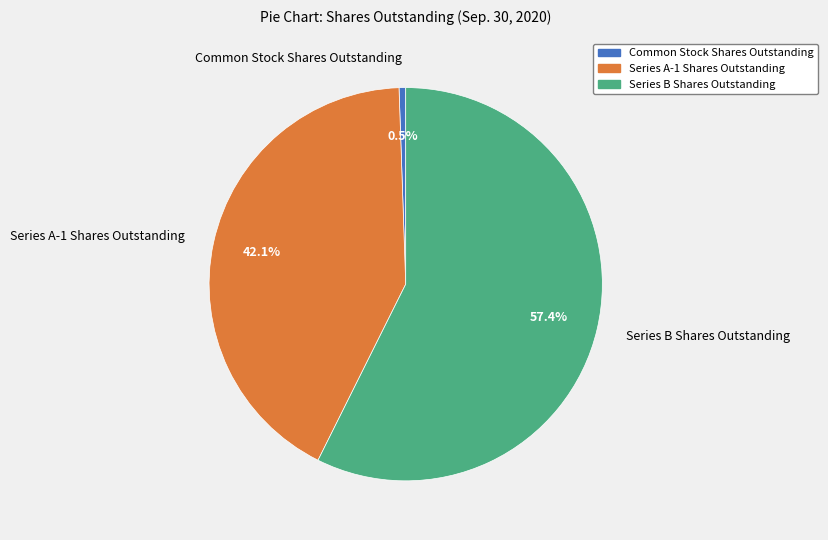

The Common Stock Shares Outstanding slice represents 11% of the pie. True or false?

False